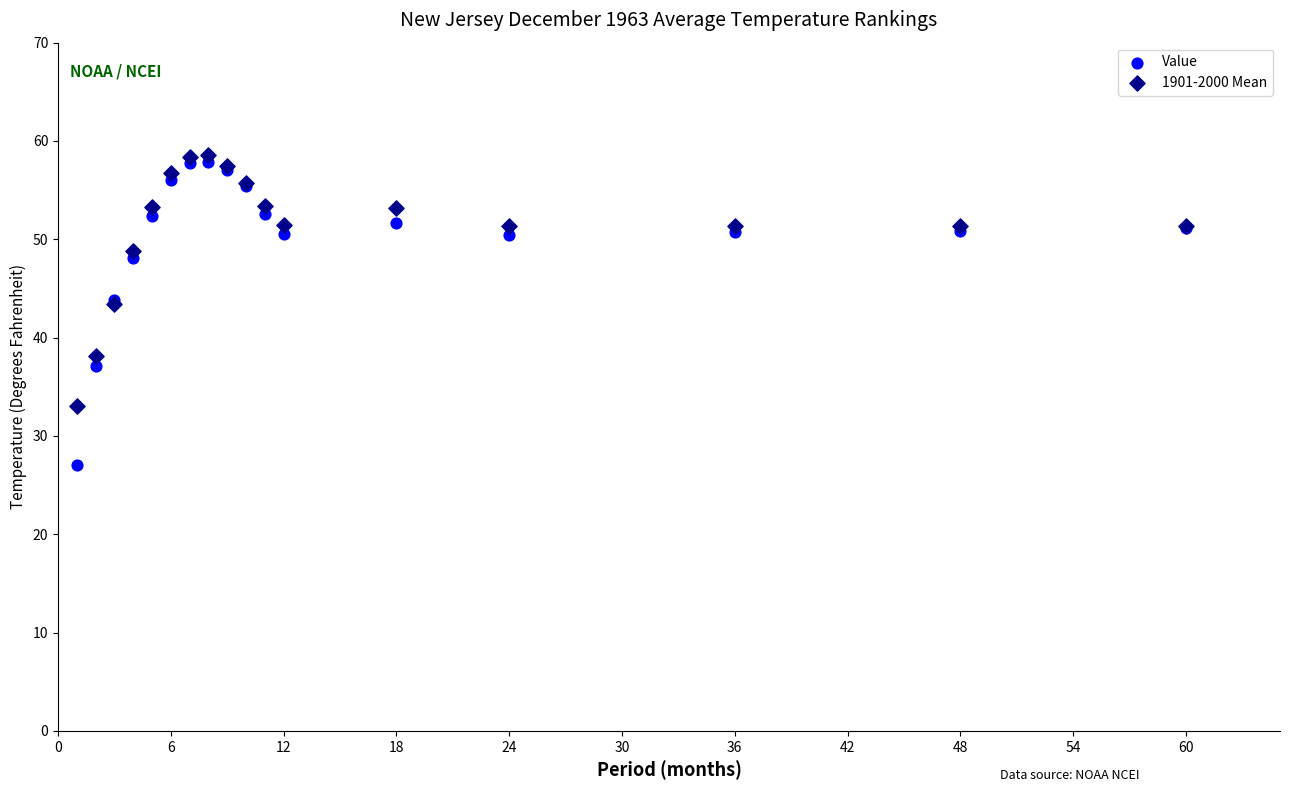

Which series reaches the minimum Y coordinate?

Value